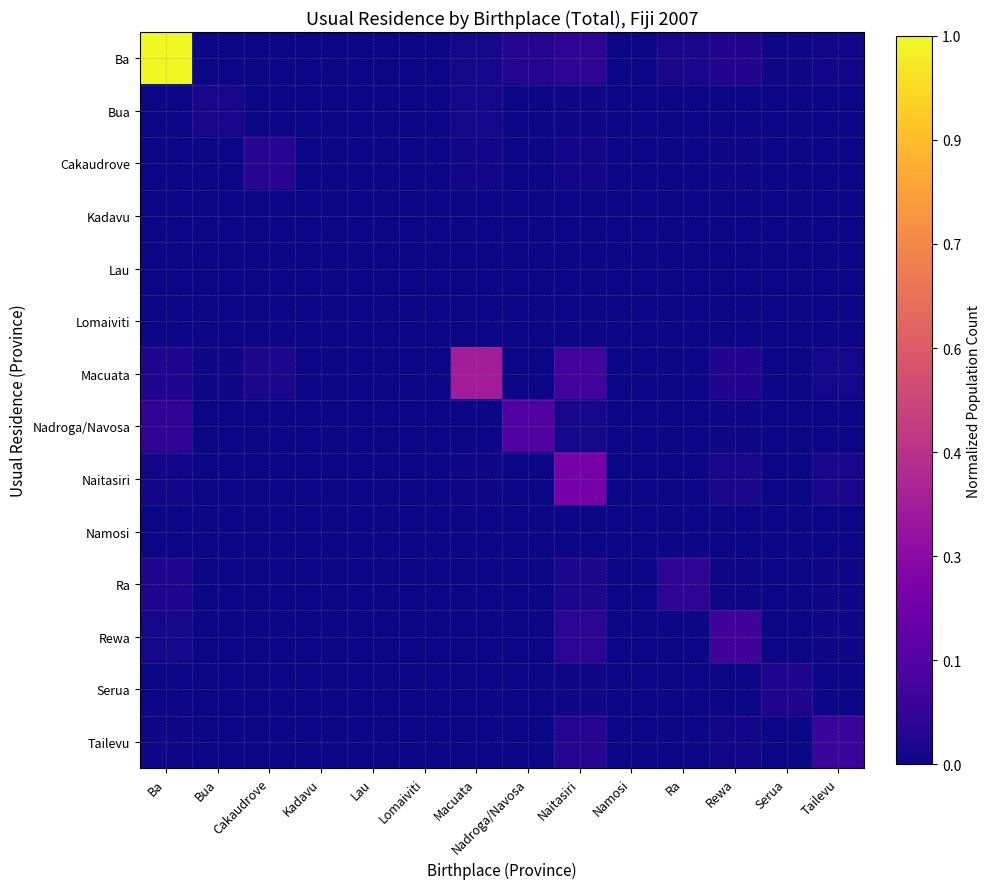

Between Kadavu and Naitasiri, which series saw the biggest shift?

Naitasiri